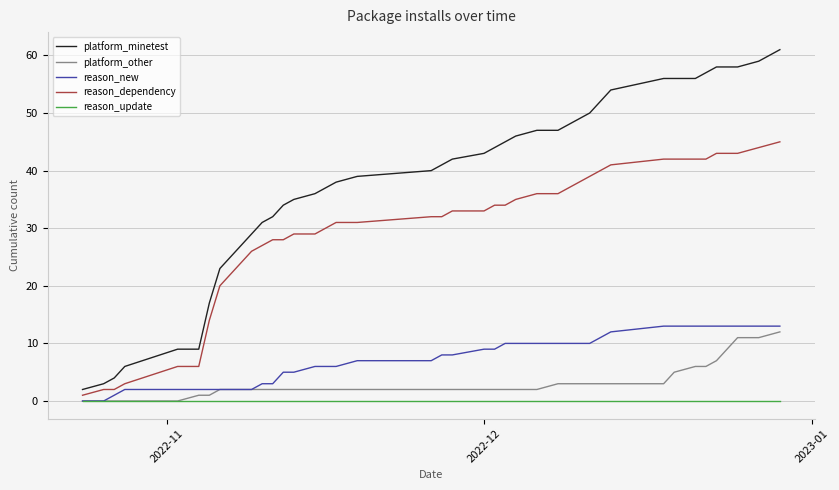

List the series in order of their peak value, highest first.

platform_minetest, reason_dependency, reason_new, platform_other, reason_update